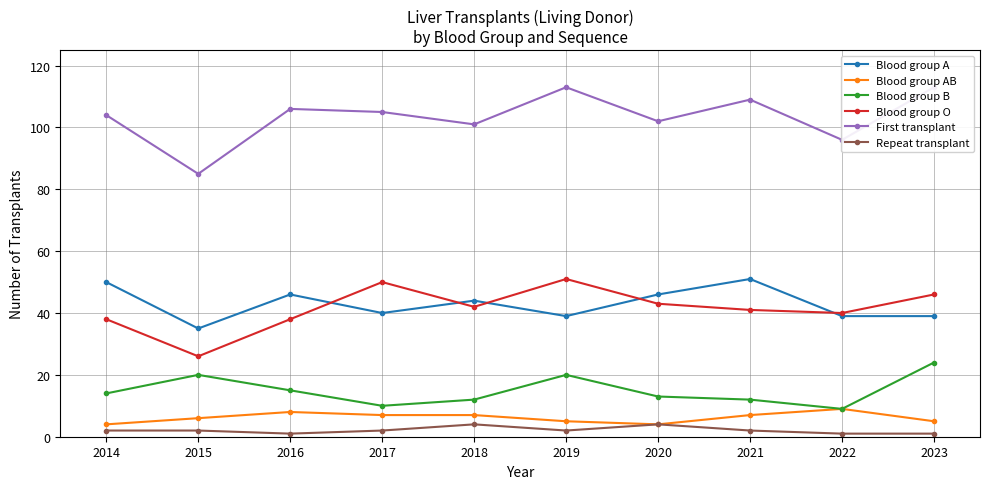

Between 2021 and 2015, which is larger?

2021